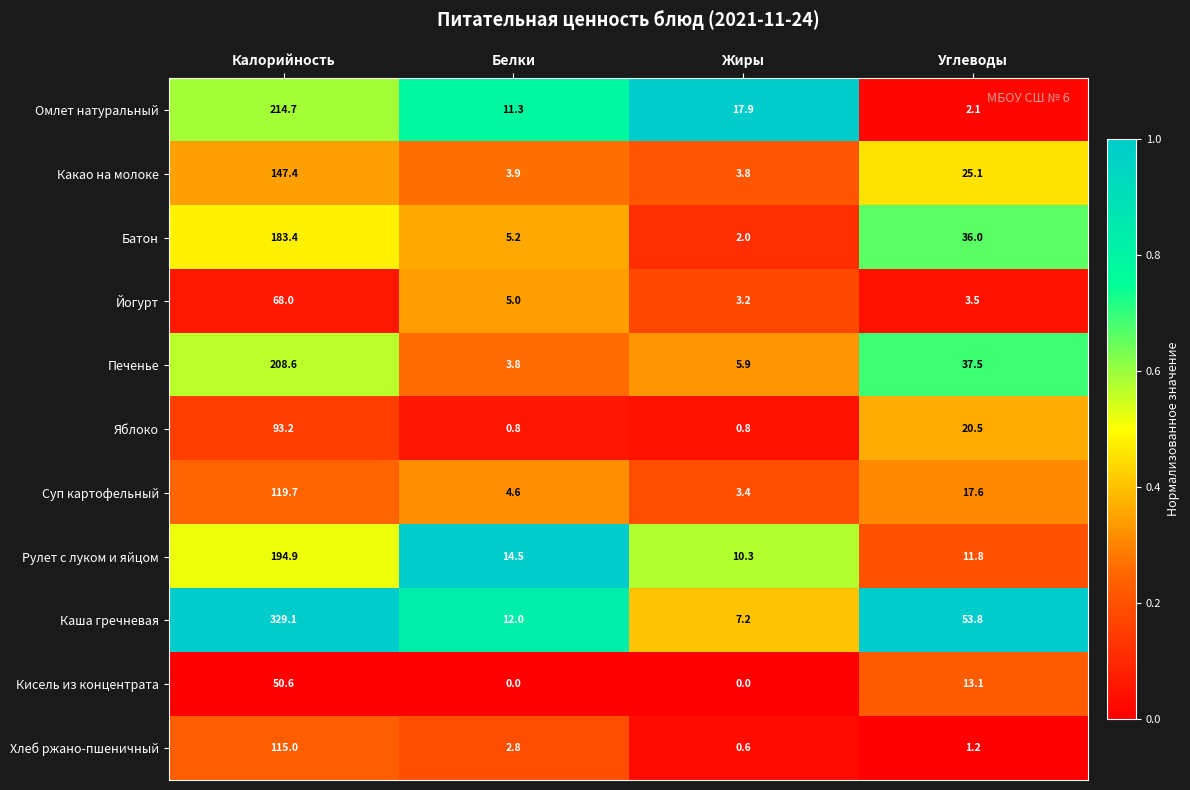

How many categories are shown in the chart?

4